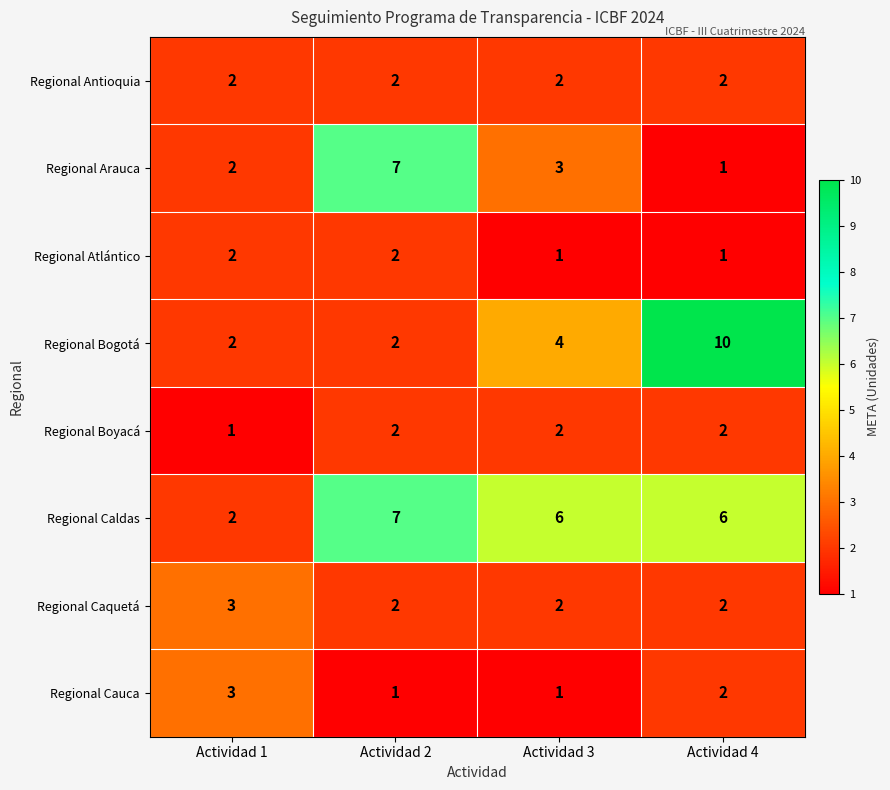

True or false: Regional Cauca has a value of 0 at Actividad 2.

False